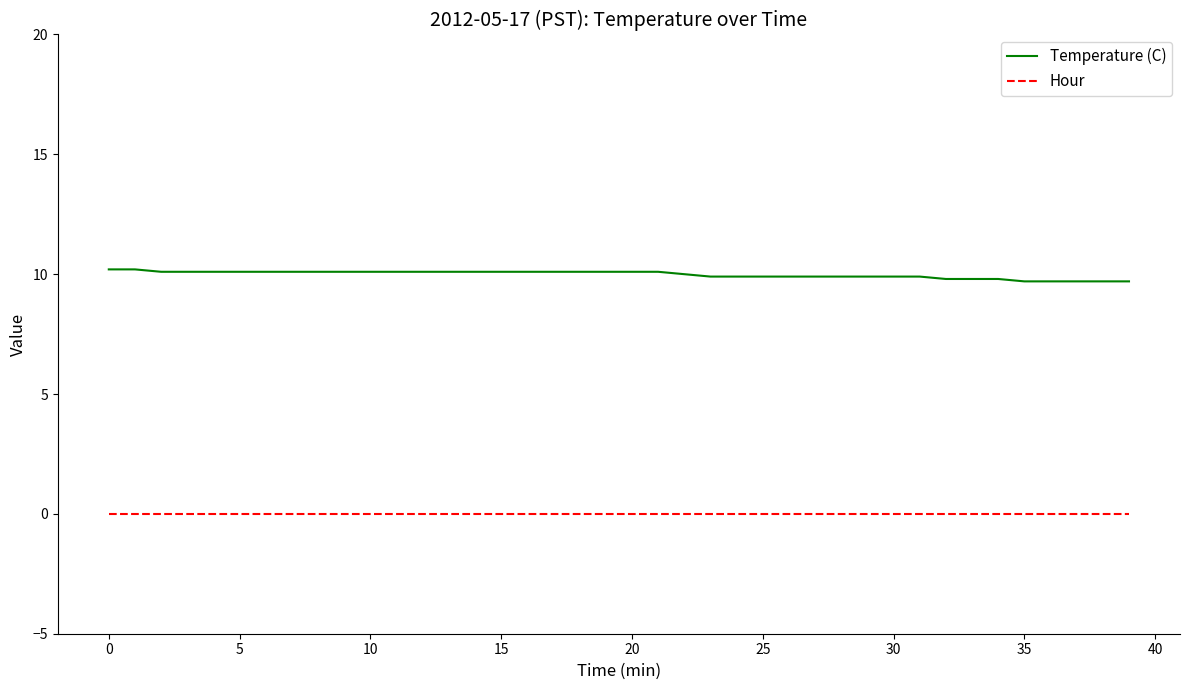

What are all the series names shown in the legend?

Temperature (C), Hour